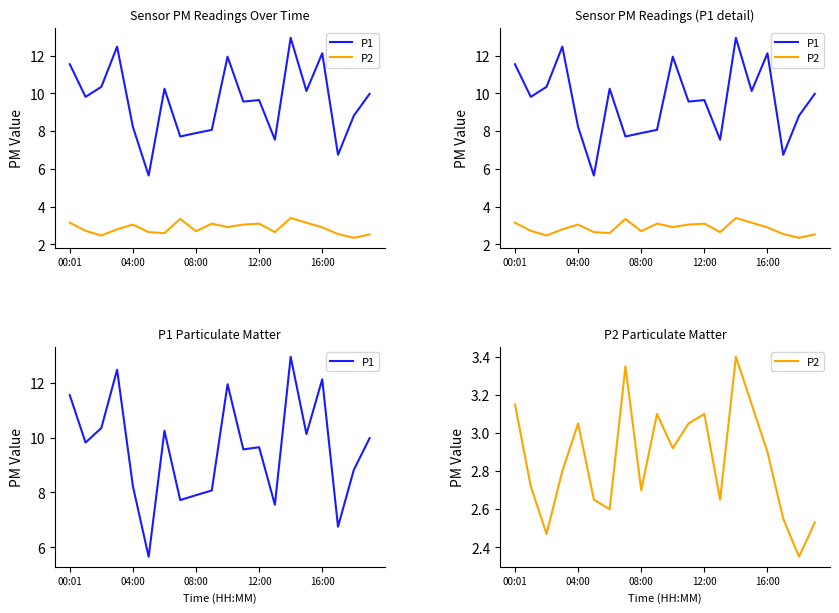

True or false: P1 has more than 0 points higher than both neighbors.

True